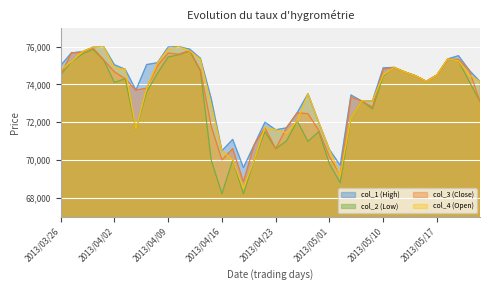

At which category does col_4 (Open) reach its first local valley?

2013/04/04